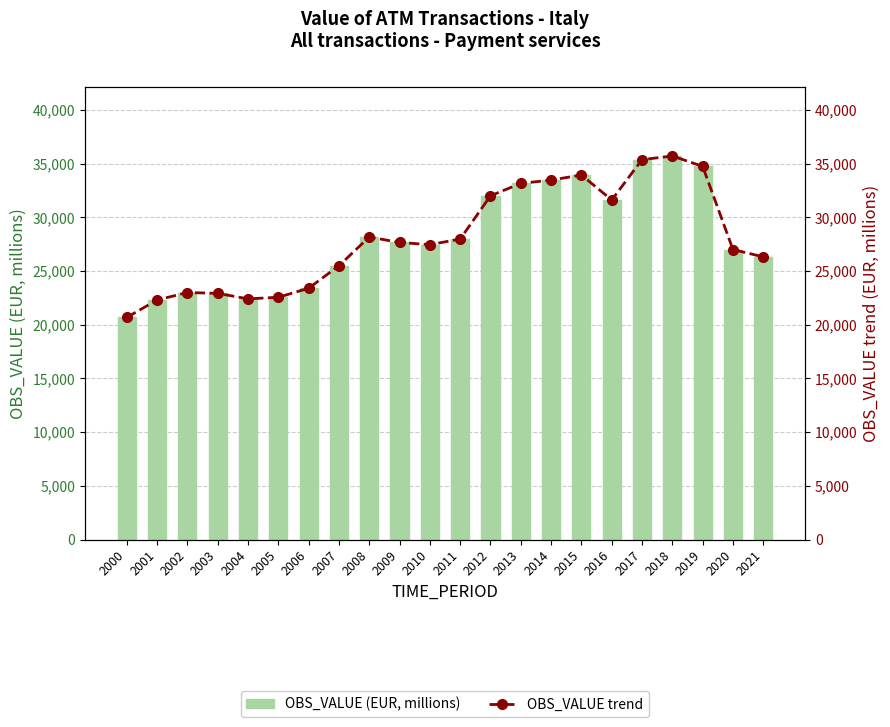

At how many categories does at least one series exceed 28796?

8